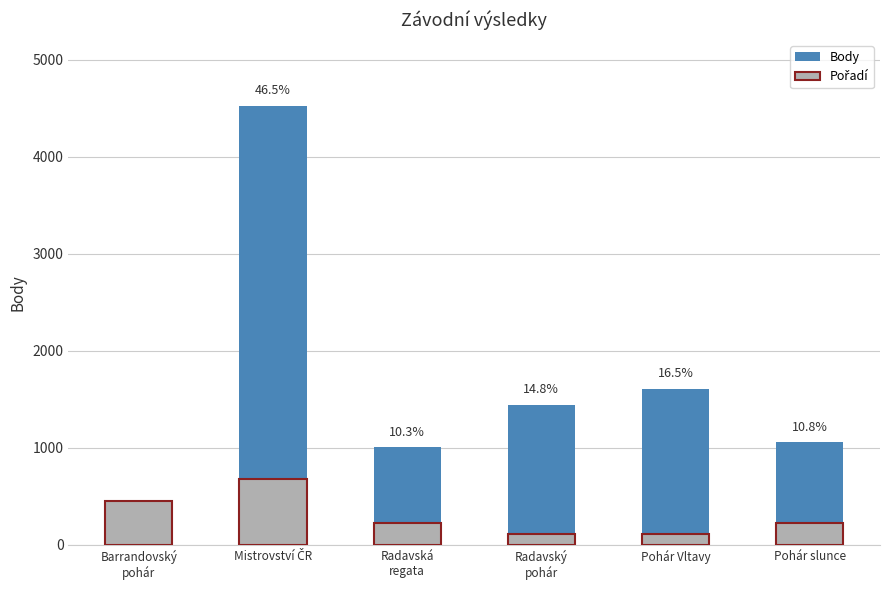

What are all the series names shown in the legend?

Body, Pořadí